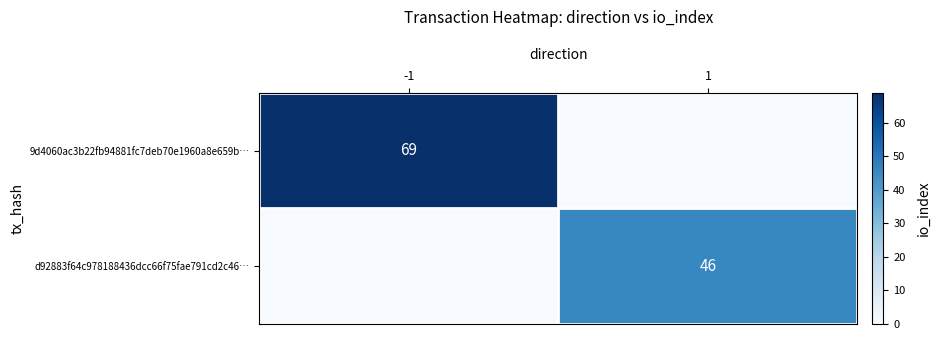

Is the value of 9d4060ac3b22fb94881fc7deb70e1960a8e659b… at -1 greater than the value of d92883f64c978188436dcc66f75fae791cd2c46… at 1?

Yes